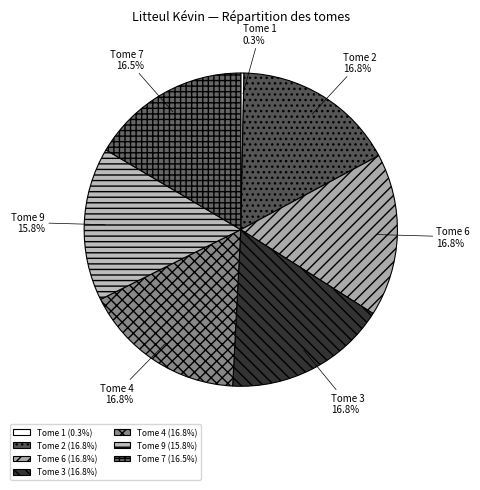

To the nearest percent, what is the combined percentage of Tome 6 and Tome 3?

34%